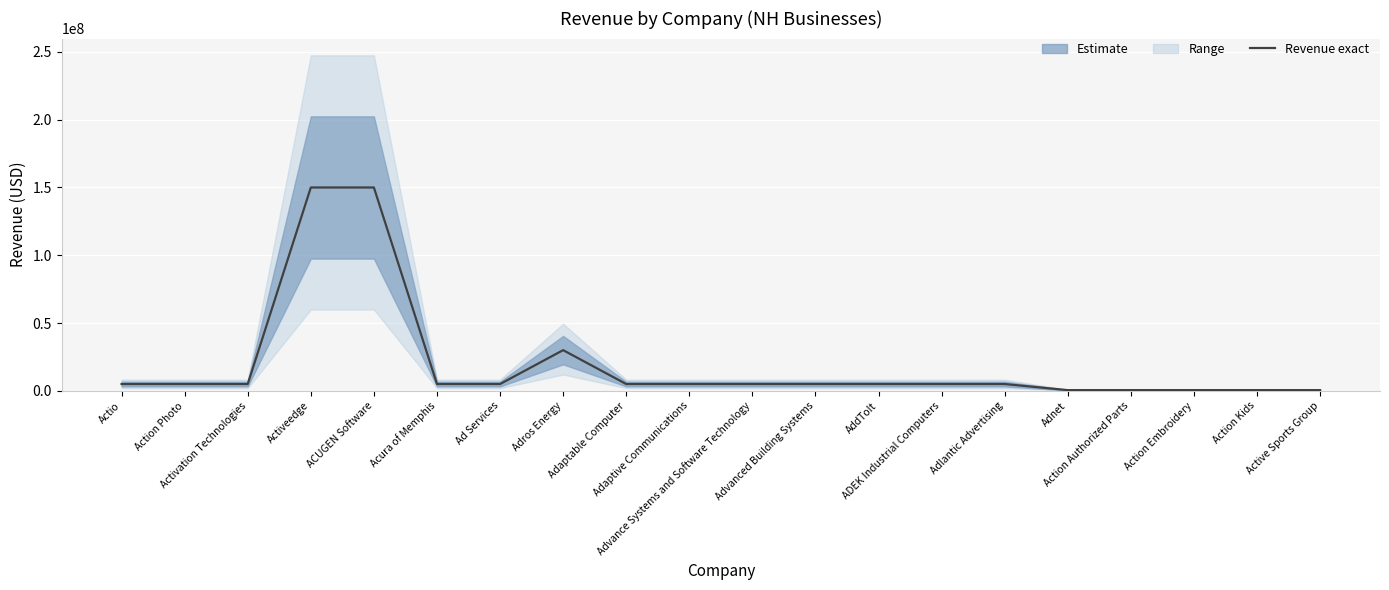

At which label does the data first exceed 5000000?

Activeedge